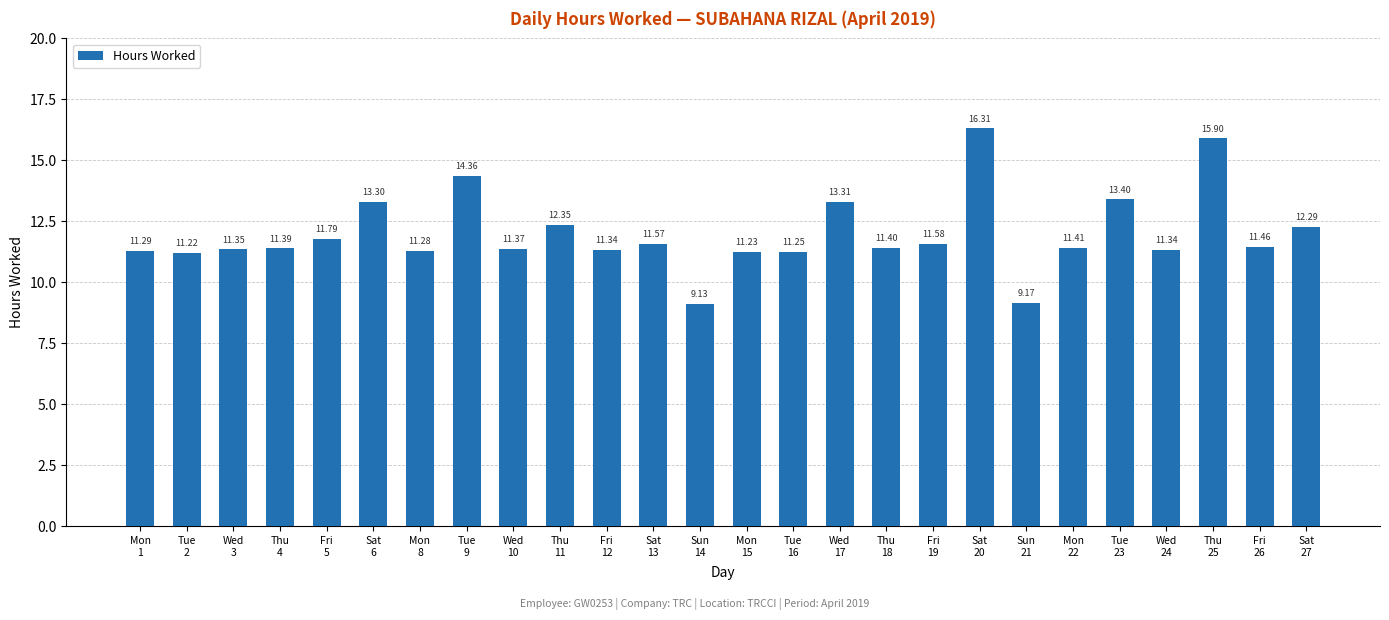

Is it true that the value at Thu
4 is 11.4?

True